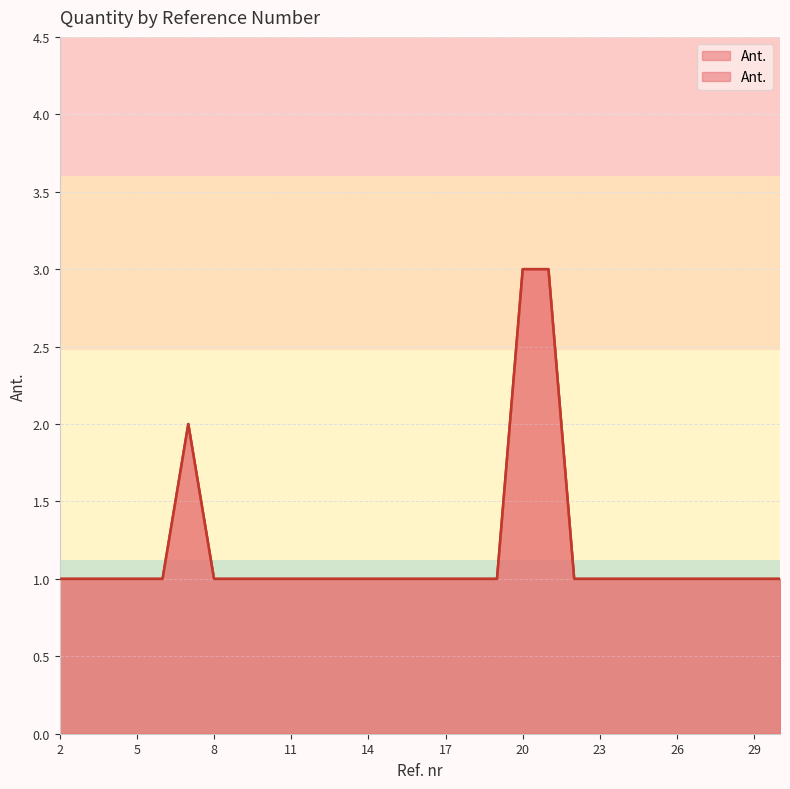

Reading left to right, extract all data points from this chart.

1	1	1	1	1	2	1	1	1	1	1	1	1	1	1	1	1	1	3	3	1	1	1	1	1	1	1	1	1